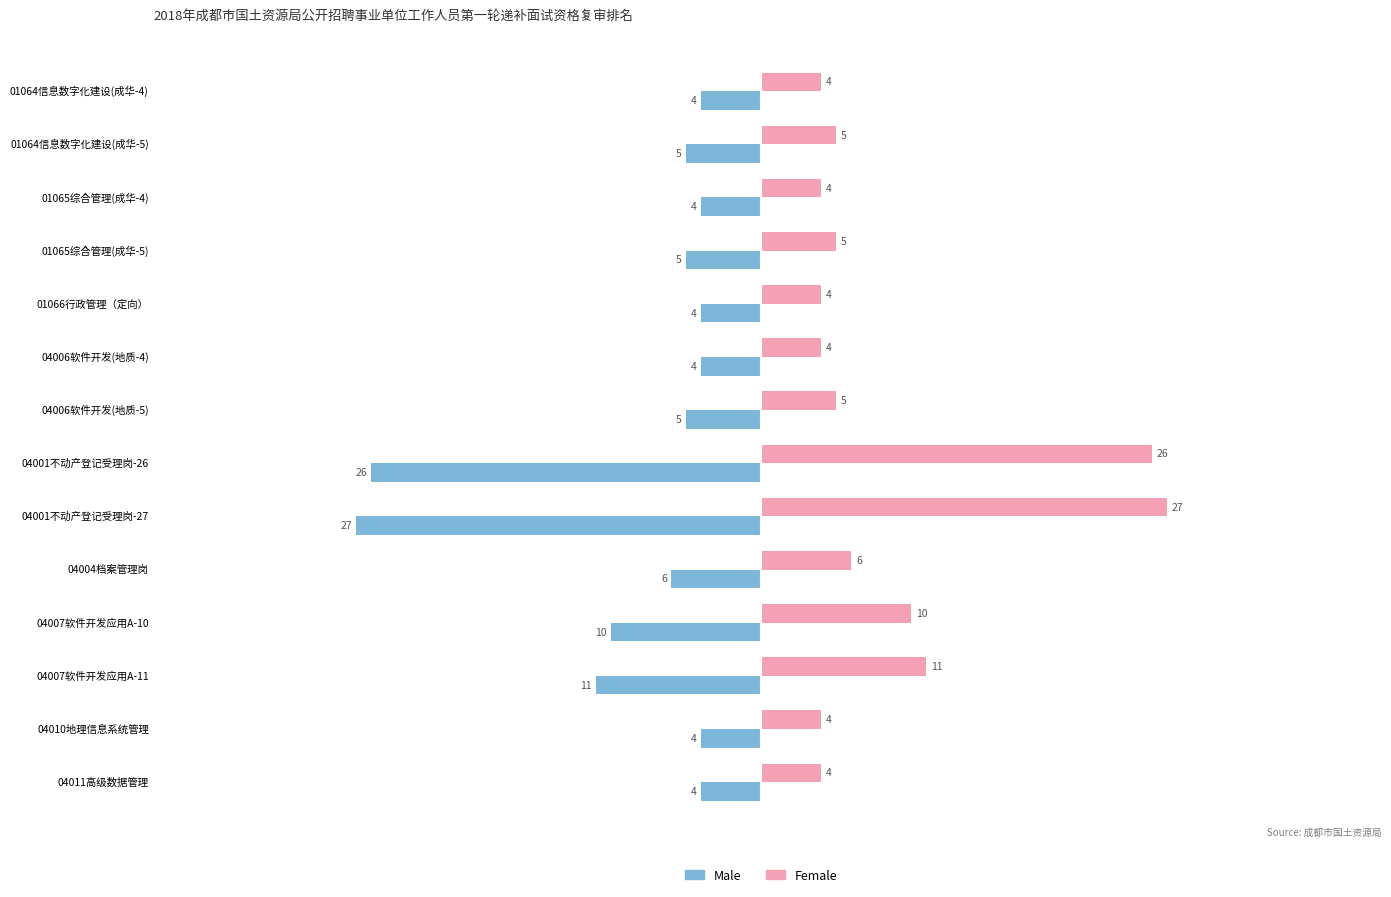

What is the minimum value shown in the chart?

-27